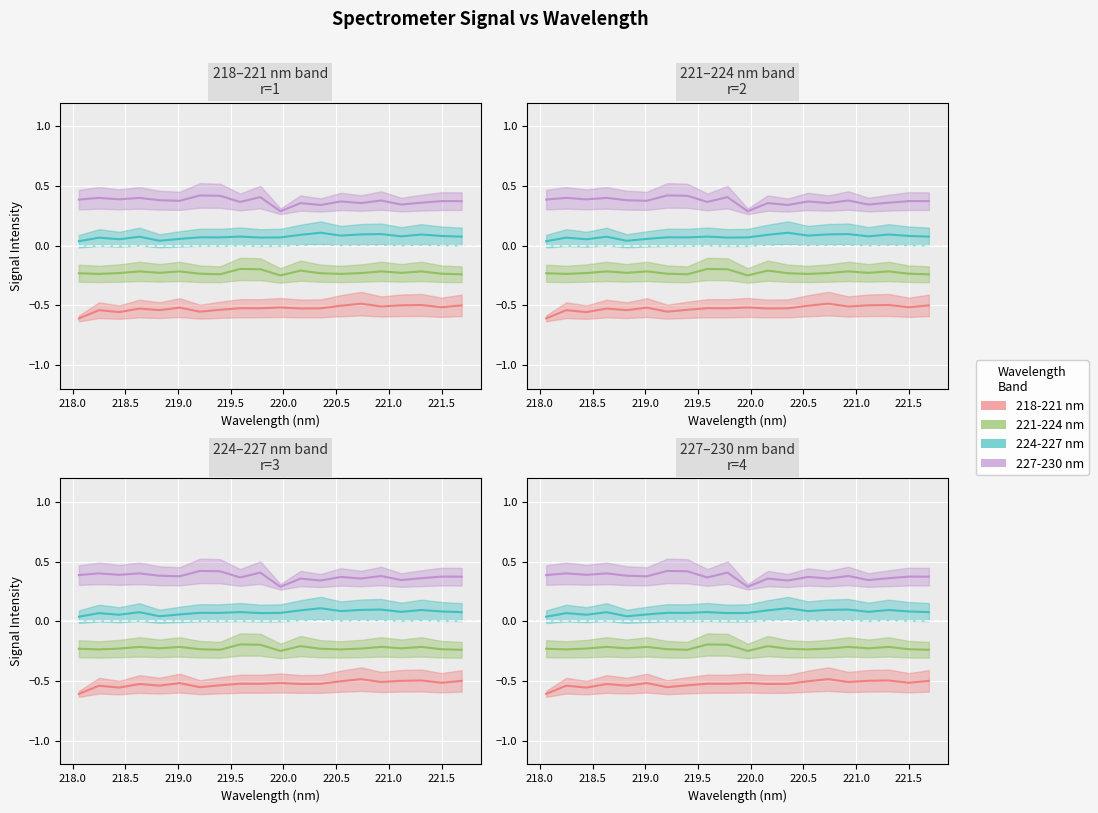

Rank the series at 219.3979 from highest to lowest value.

227-230 nm, 224-227 nm, 221-224 nm, 218-221 nm